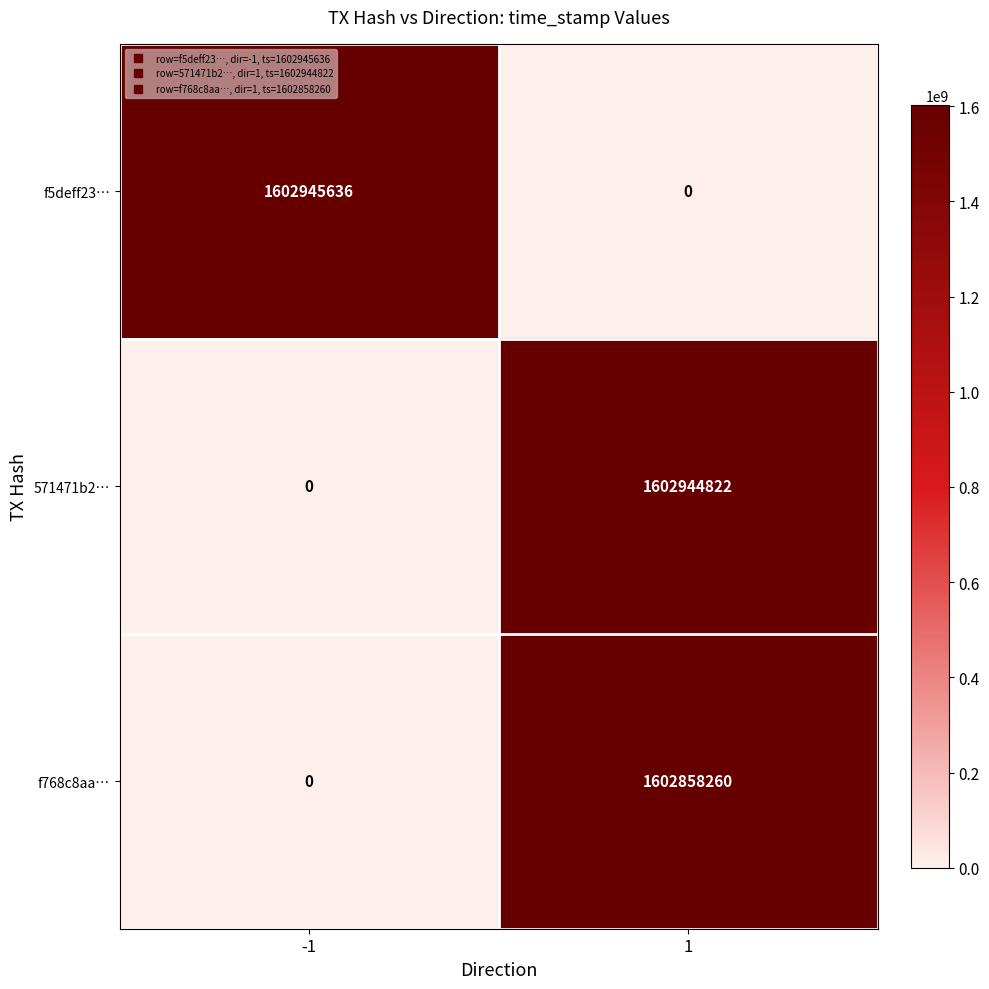

Is it true that f5deff23… equals 628436839 at 1?

False